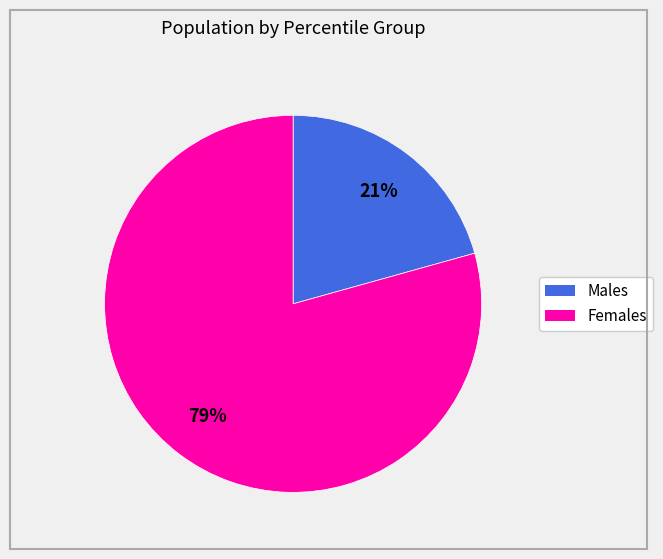

Does any single category account for the majority?

Yes